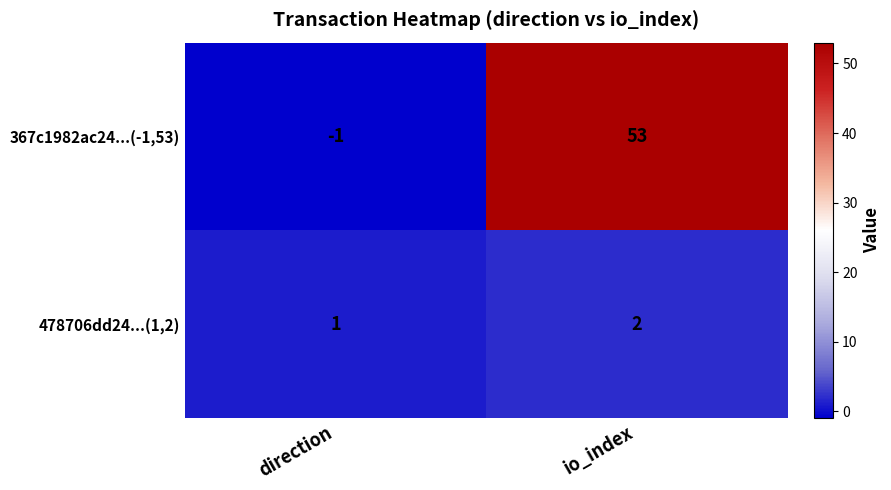

Which category has the lowest value in the 367c1982ac24...(-1,53) series?

direction